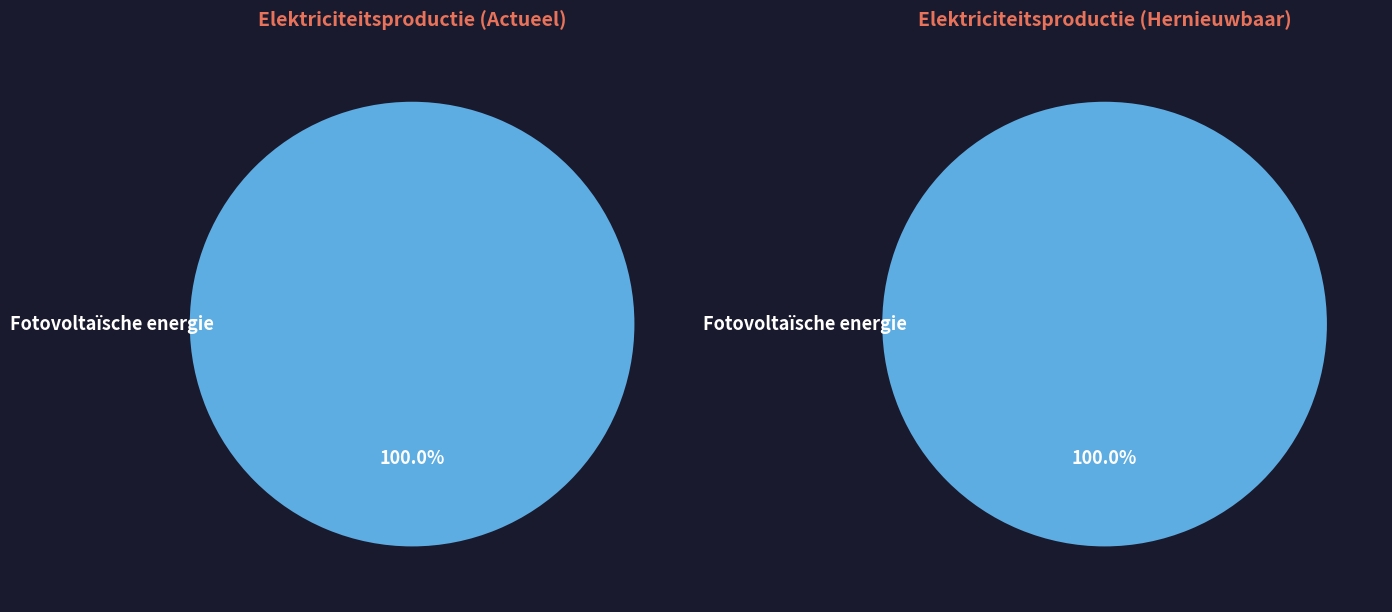

Between Waterkracht and Fotovoltaïsche energie, which is larger?

Fotovoltaïsche energie